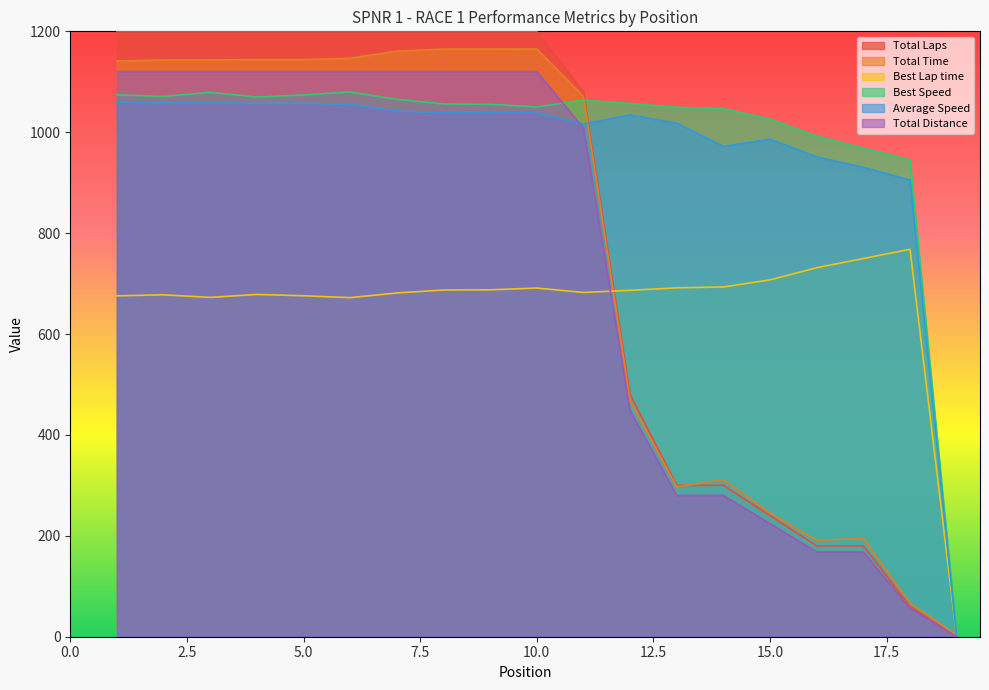

Which series has the largest total across all categories?

Best Speed